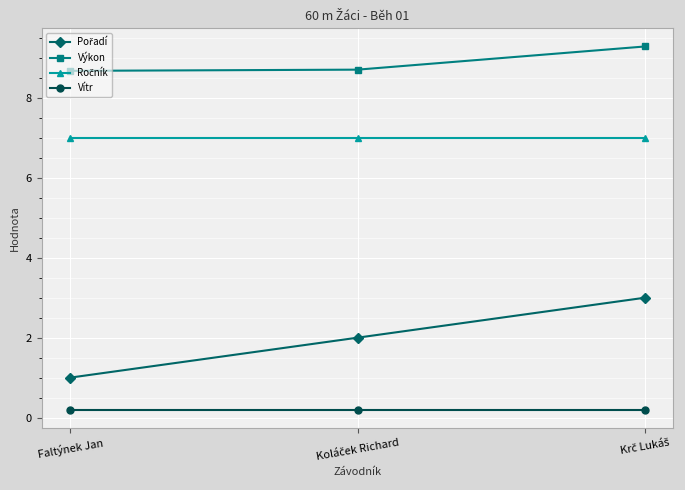

The value of Výkon at Faltýnek Jan is 8.7. True or false?

True